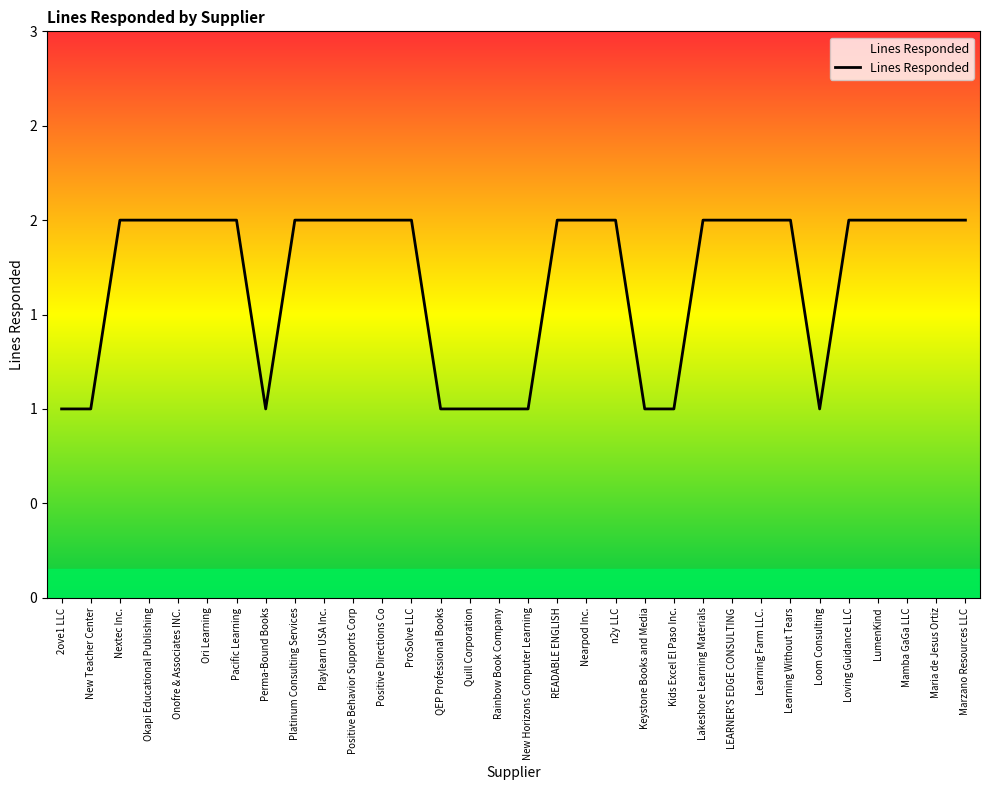

Reading right to left, what are all the values shown in this chart?

2	2	2	2	2	1	2	2	2	2	1	1	2	2	2	1	1	1	1	2	2	2	2	2	1	2	2	2	2	2	1	1